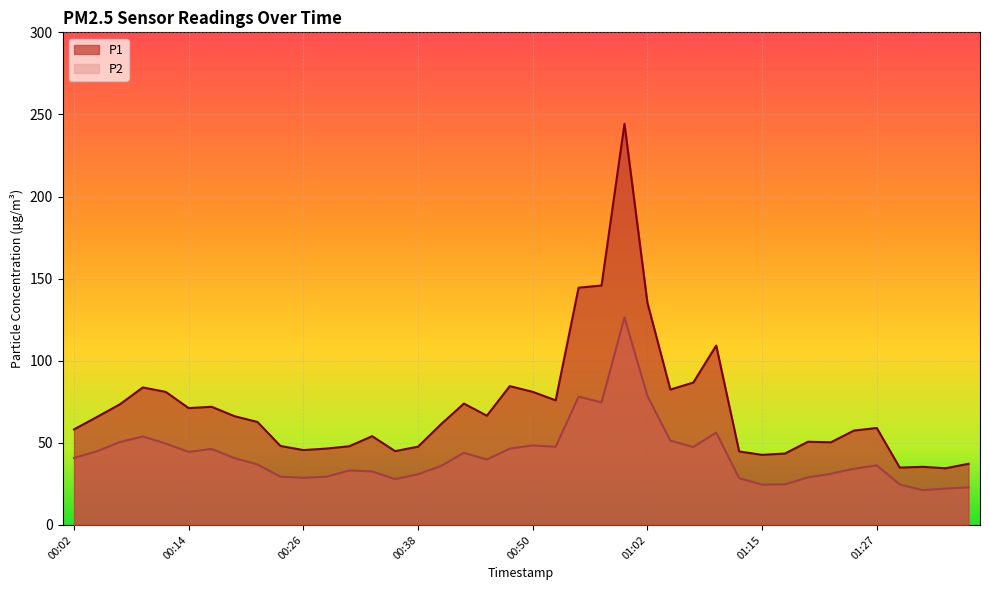

The P2 series shows 8.0 at 00:26. True or false?

False